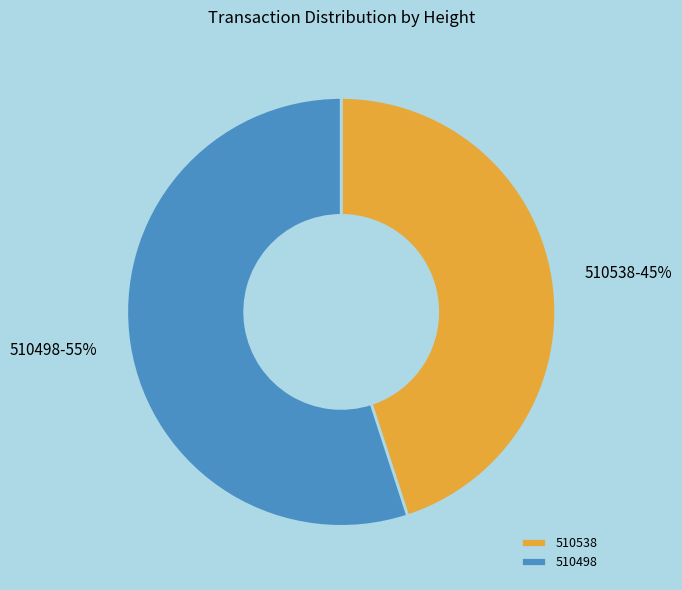

To the nearest percent, what portion does 510498 represent?

55%